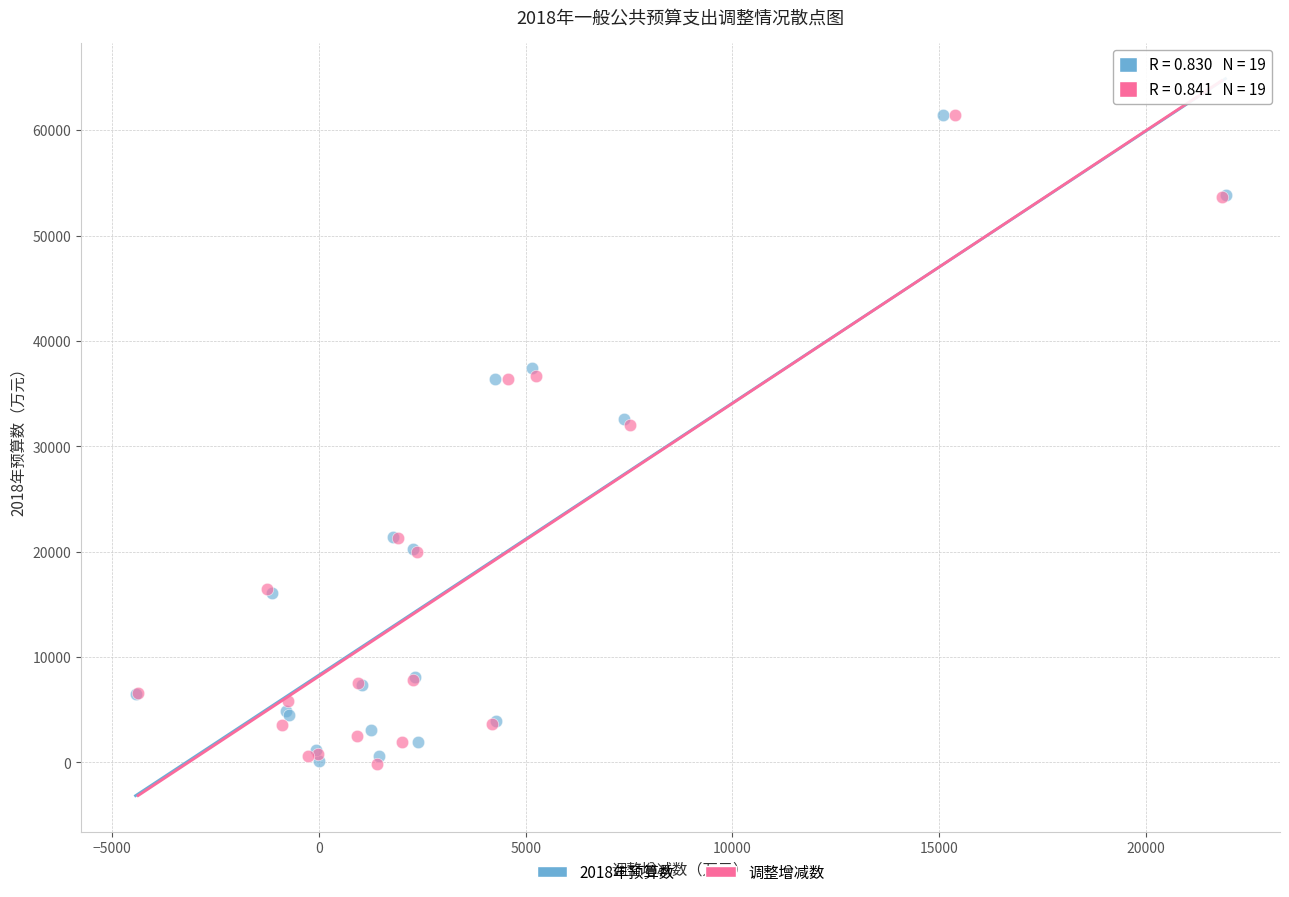

What are all the series names shown in the legend?

2018年预算数, 调整增减数